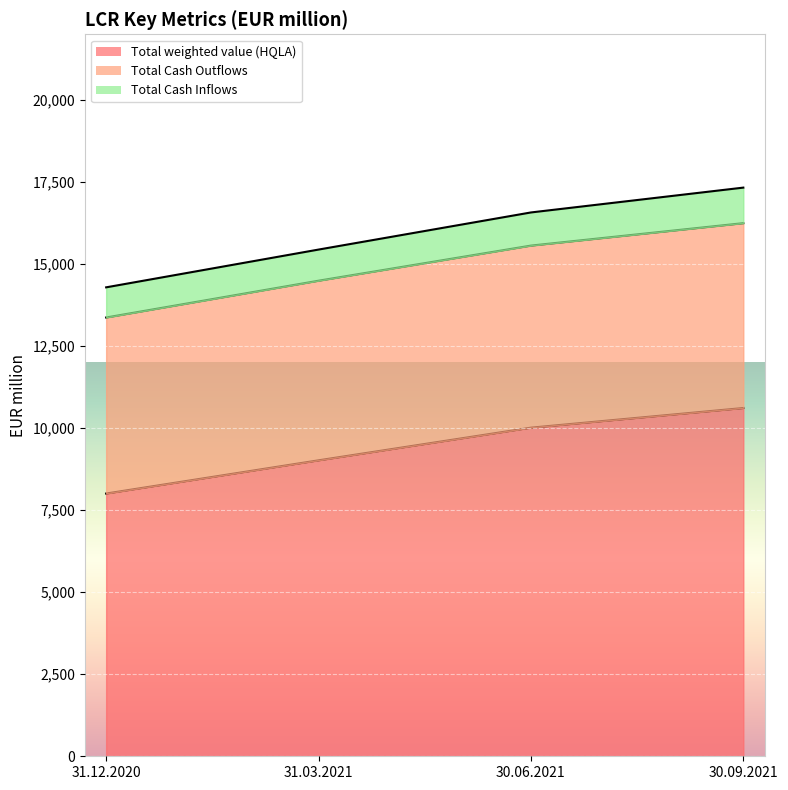

Is the value of Total Cash Outflows at 30.09.2021 greater than the value of Total weighted value (HQLA) at 30.09.2021?

Yes